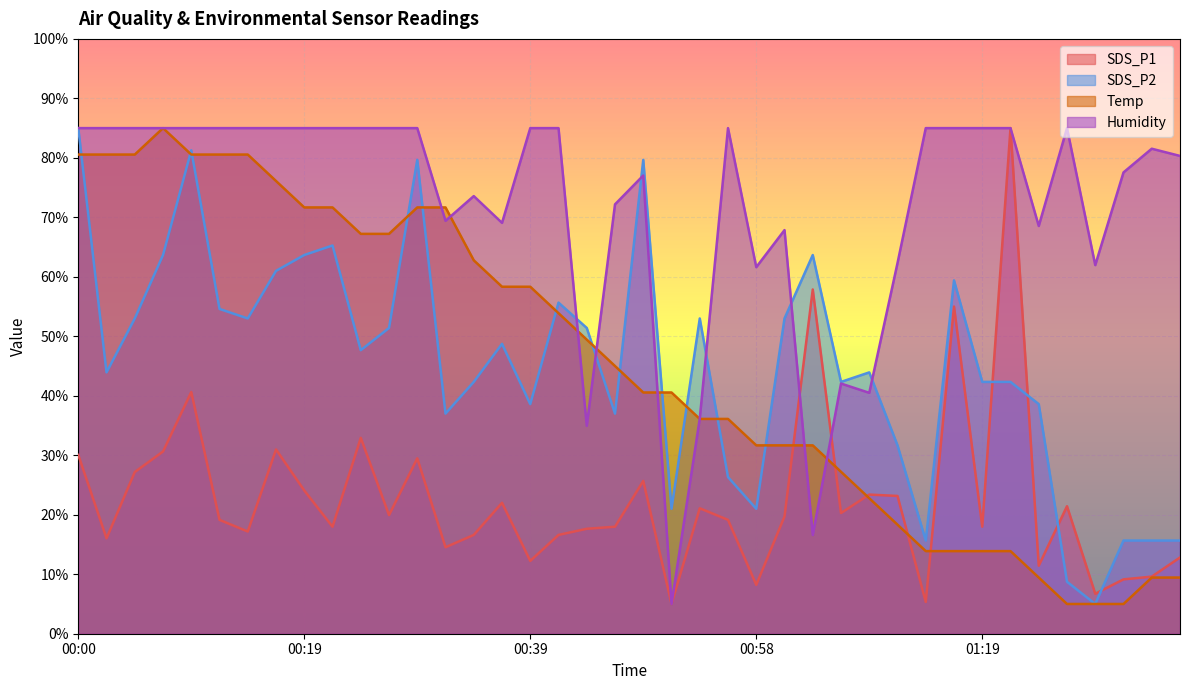

Where do Temp and Humidity first cross each other?

00:29 and 00:31